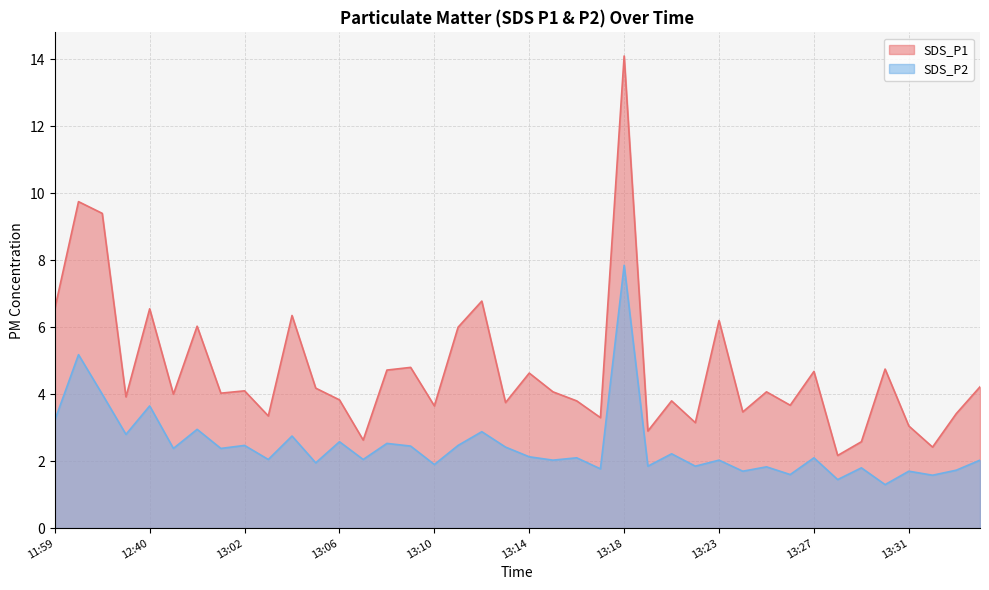

What are all the series names shown in the legend?

SDS_P1, SDS_P2